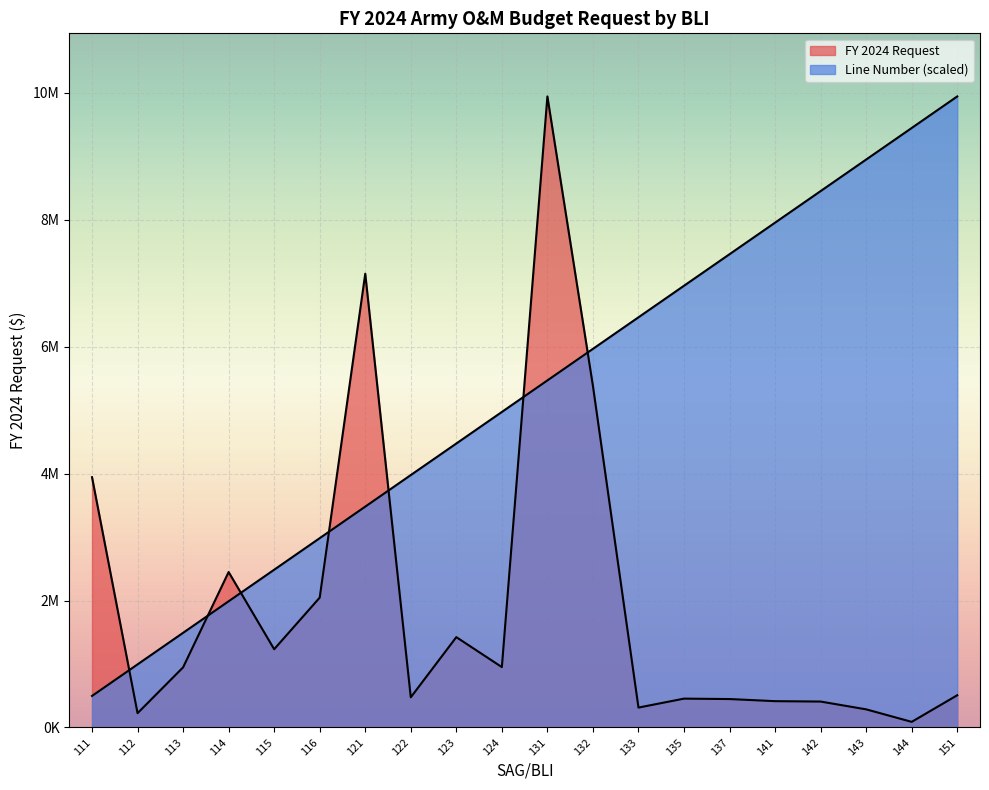

Reading left to right, list all the values displayed in this chart.

FY 2024 Request: 111=3943409.0	112=225238.0	113=947395.0	114=2449141.0	115=1233070.0	116=2046144.0	121=7149427.0	122=475435.0	123=1423560.0	124=951499.0	131=9943031.0	132=5381757.0	133=313612.0	135=454565.0	137=447987.0	141=414680.0	142=408529.0	143=285692.0	144=88463.0	151=507845.0
Line Number: 111=497151.5	112=994303.1	113=1491454.6	114=1988606.2	115=2485757.8	116=2982909.3	121=3480060.9	122=3977212.4	123=4474364.0	124=4971515.5	131=5468667.0	132=5965818.6	133=6462970.1	135=6960121.7	137=7457273.2	141=7954424.8	142=8451576.3	143=8948727.9	144=9445879.4	151=9943031.0